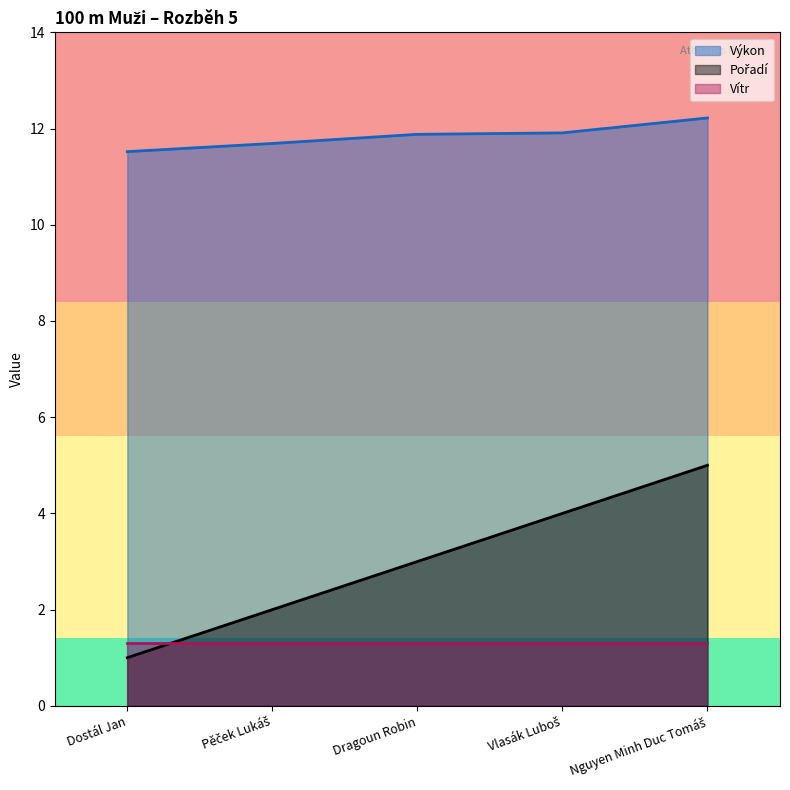

True or false: Pořadí and Výkon cross at least once.

False